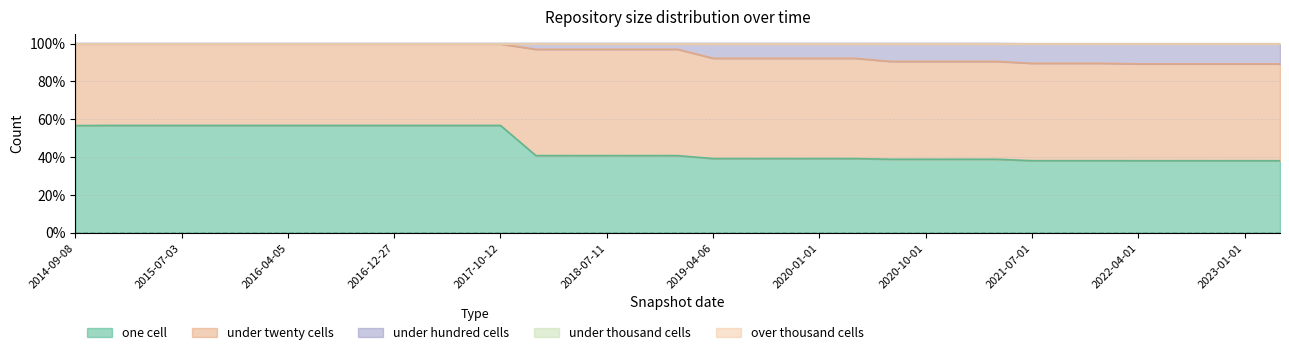

What is the greatest value displayed?

1.0